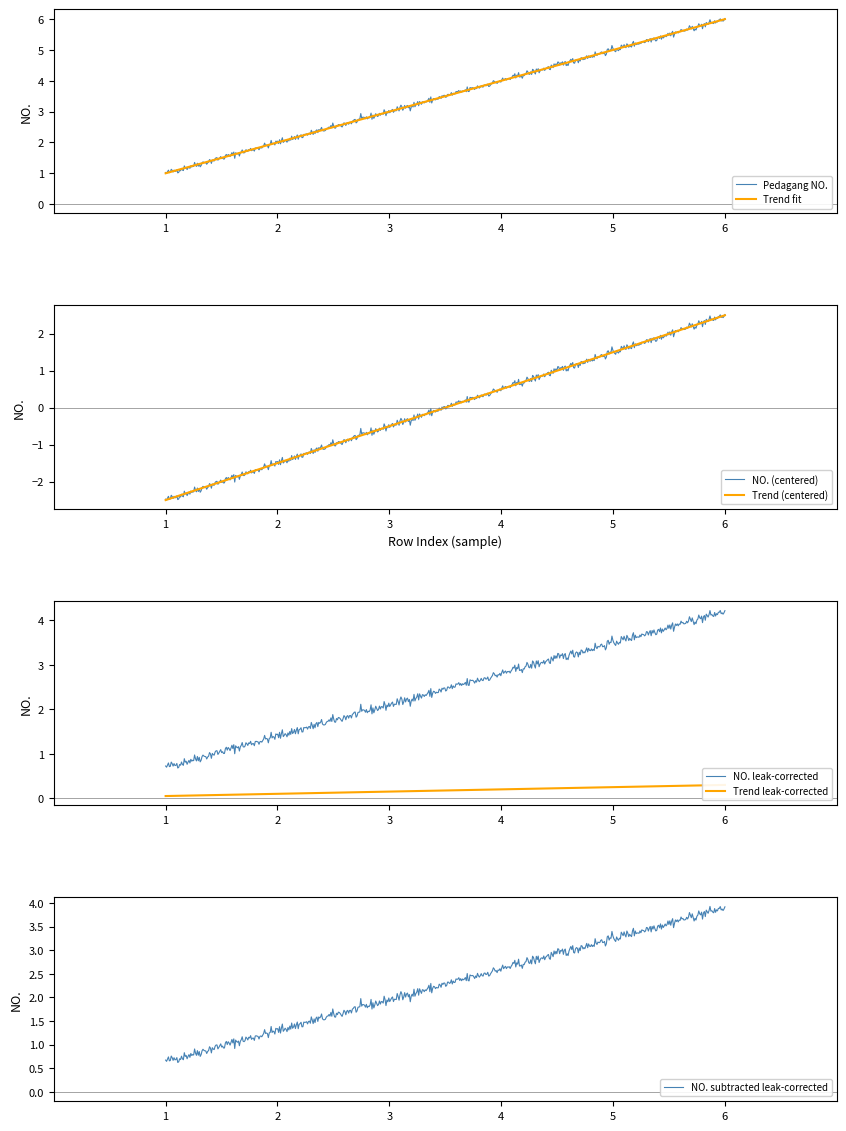

What is the minimum value for Trend fit?

1.0